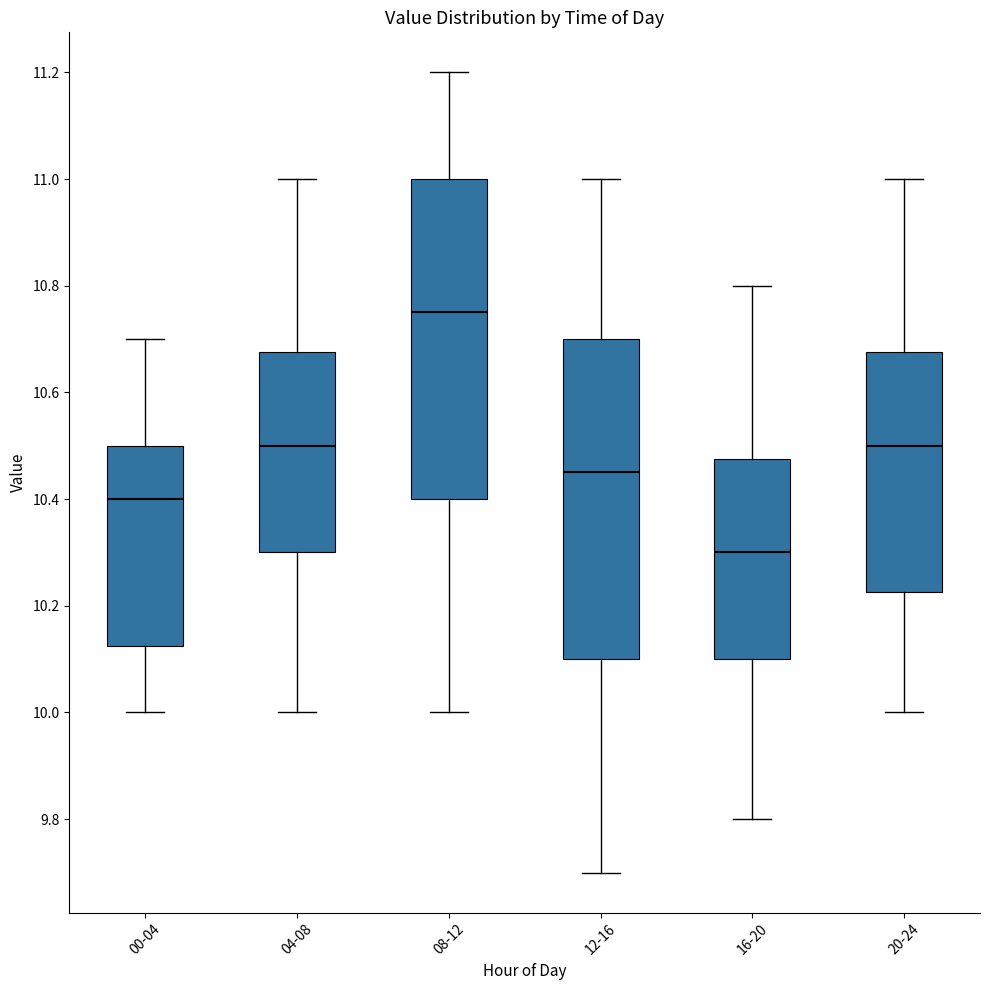

Where is the upper edge of the box for 08-12 on the y-axis? The values are not printed on the chart, so give them approximately, as read against the axis.

11.00